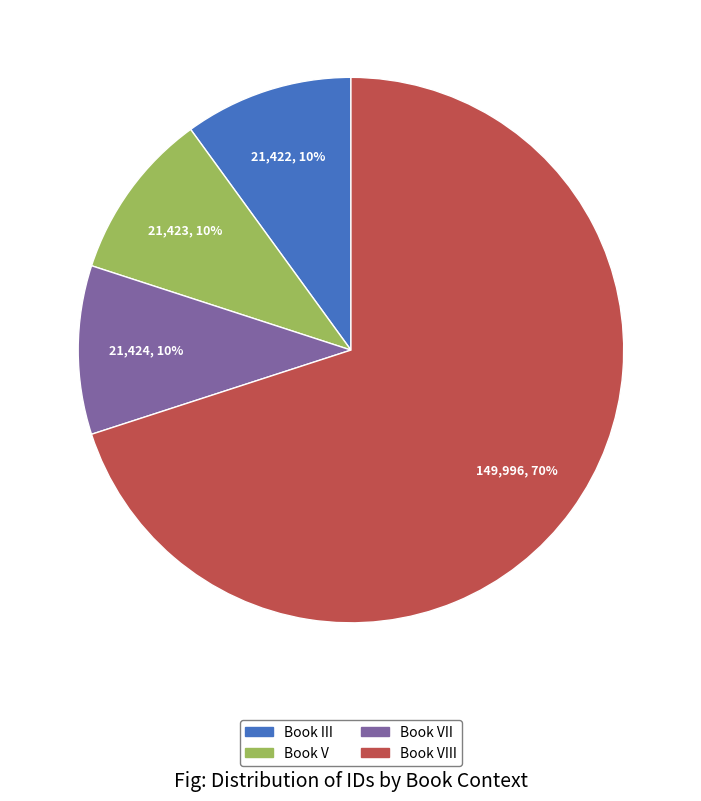

Count the number of slices in the pie.

4